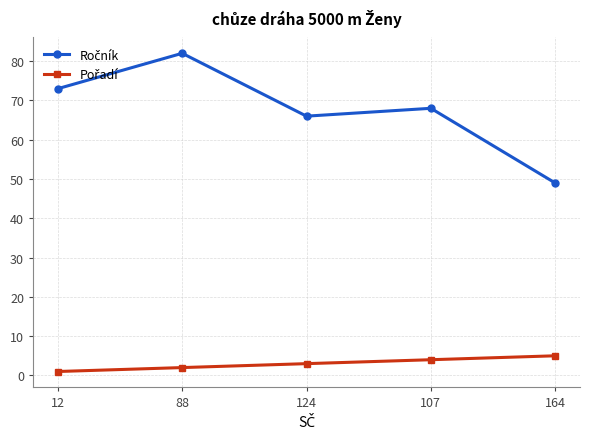

Count the number of categories in the chart.

5